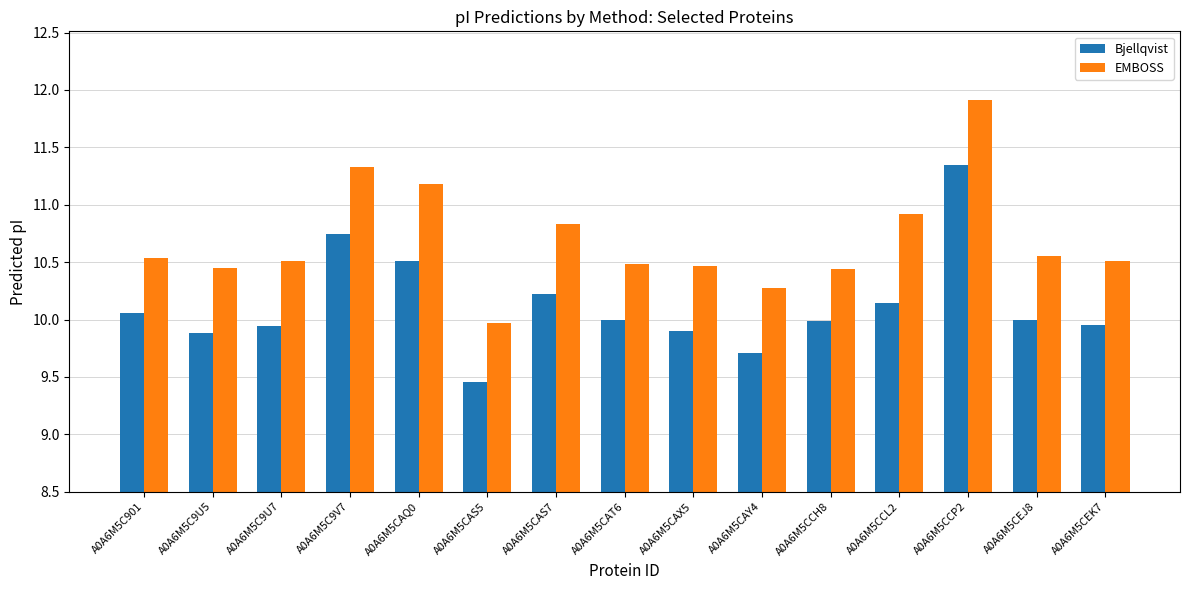

Which series has the largest range (max minus min)?

EMBOSS